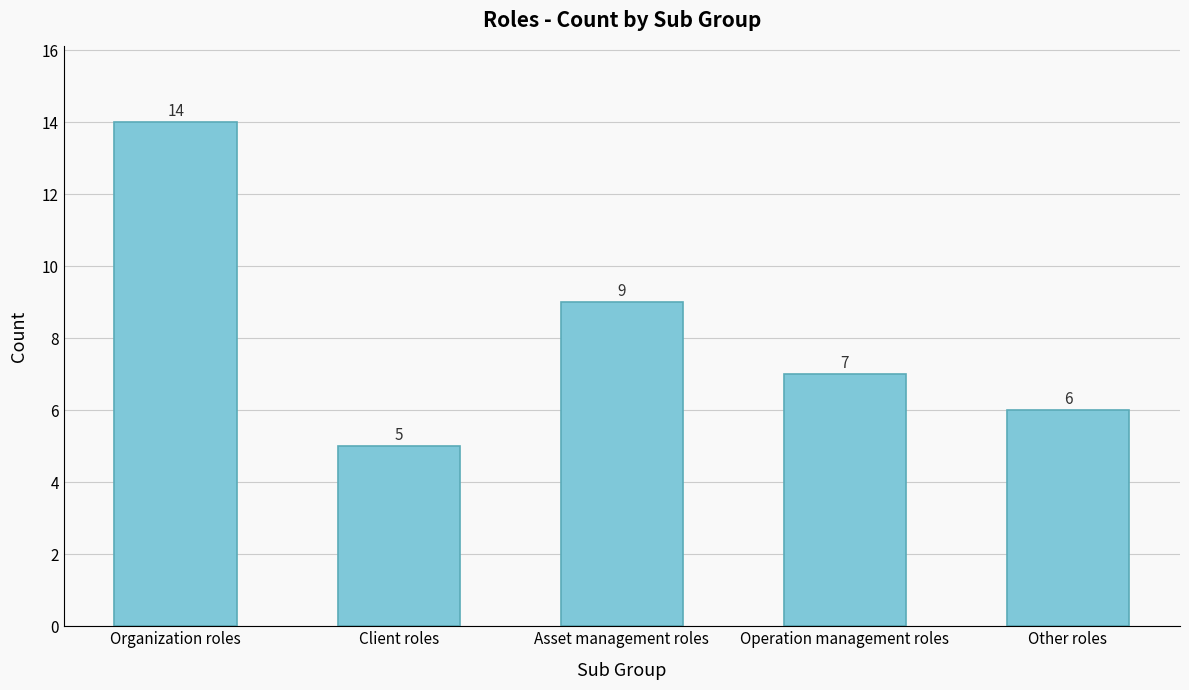

Does the chart contain stacked bars?

No